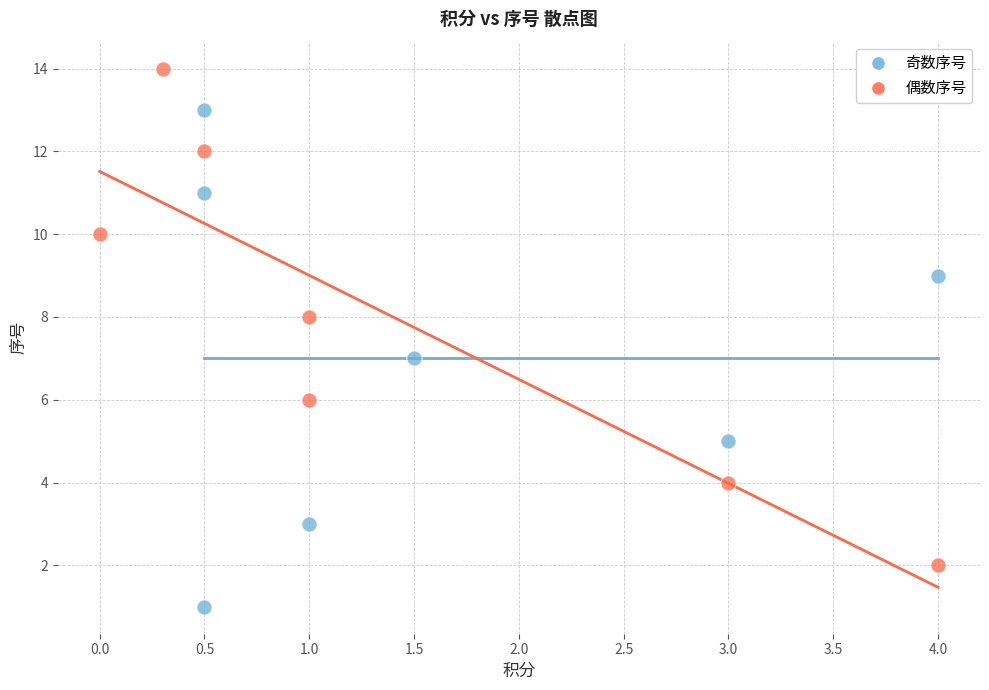

Which series contains the highest Y value?

偶数序号